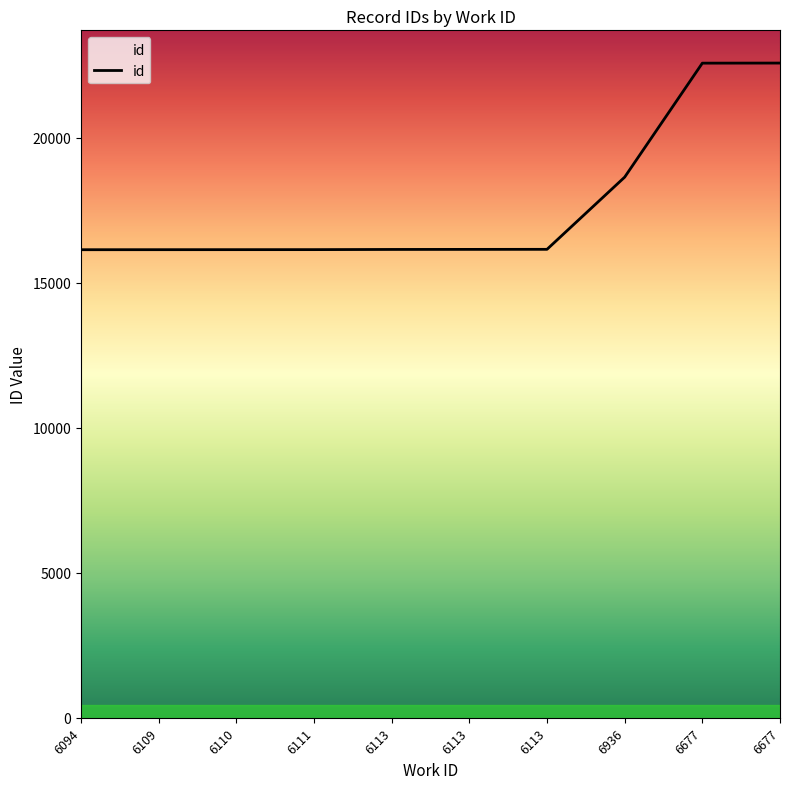

Where is the data nearest to the value 19359?

6936